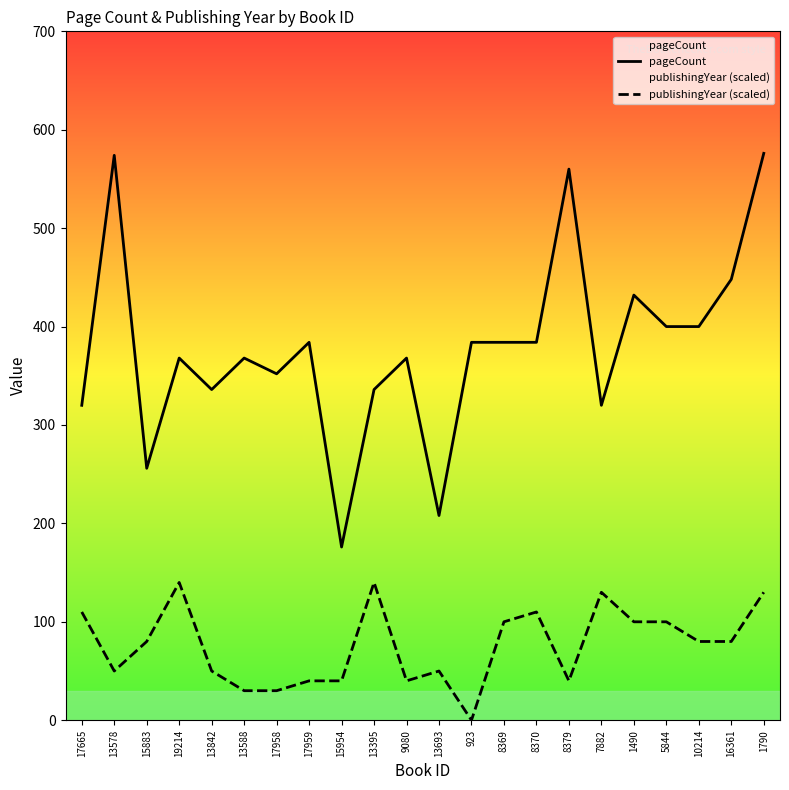

Reading right to left, extract all data points from this chart.

pageCount: 576	448	400	400	432	320	560	384	384	384	208	368	336	176	384	352	368	336	368	256	574	320
publishingYear (scaled): 130	80	80	100	100	130	40	110	100	0	50	40	140	40	40	30	30	50	140	80	50	110